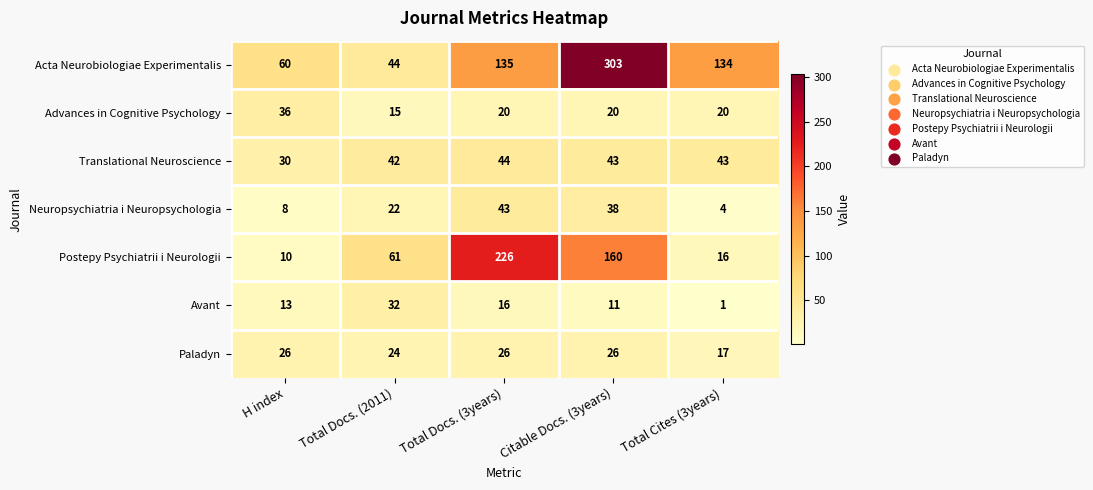

Between Total Docs. (2011) and Citable Docs. (3years), which series saw the biggest shift?

Acta Neurobiologiae Experimentalis